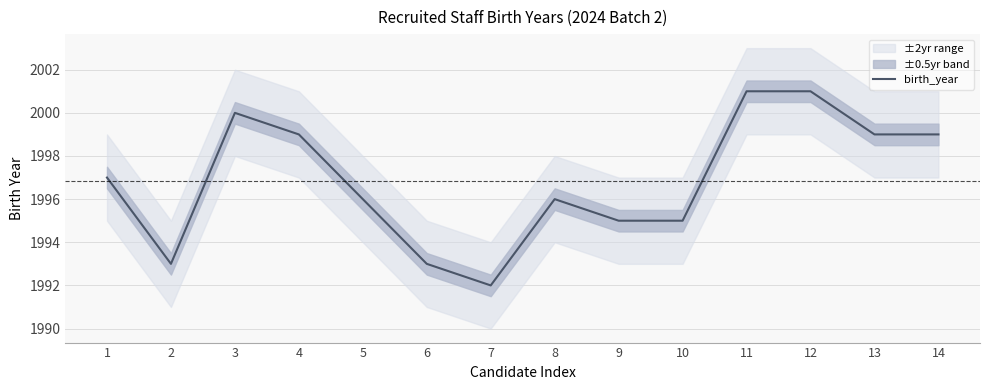

Is this an area chart (filled region under the line)?

No